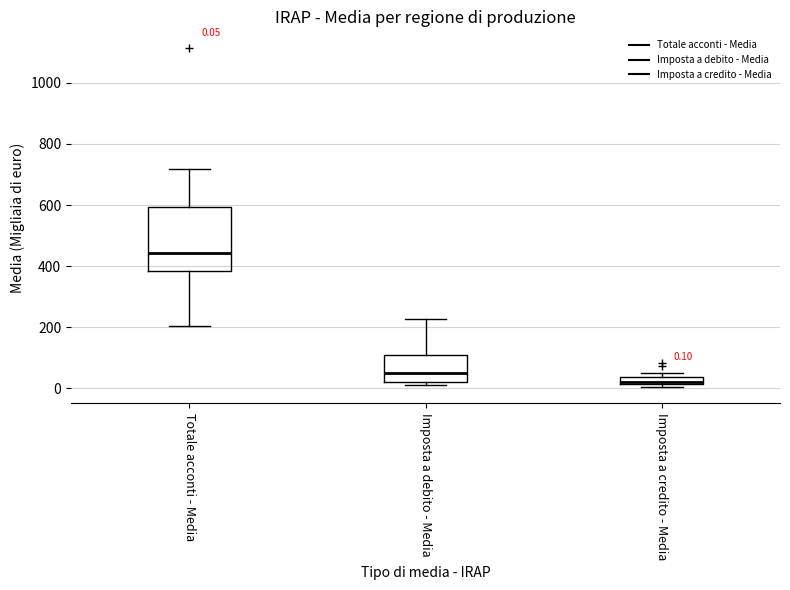

Which box's median line is the lowest?

Imposta a credito - Media